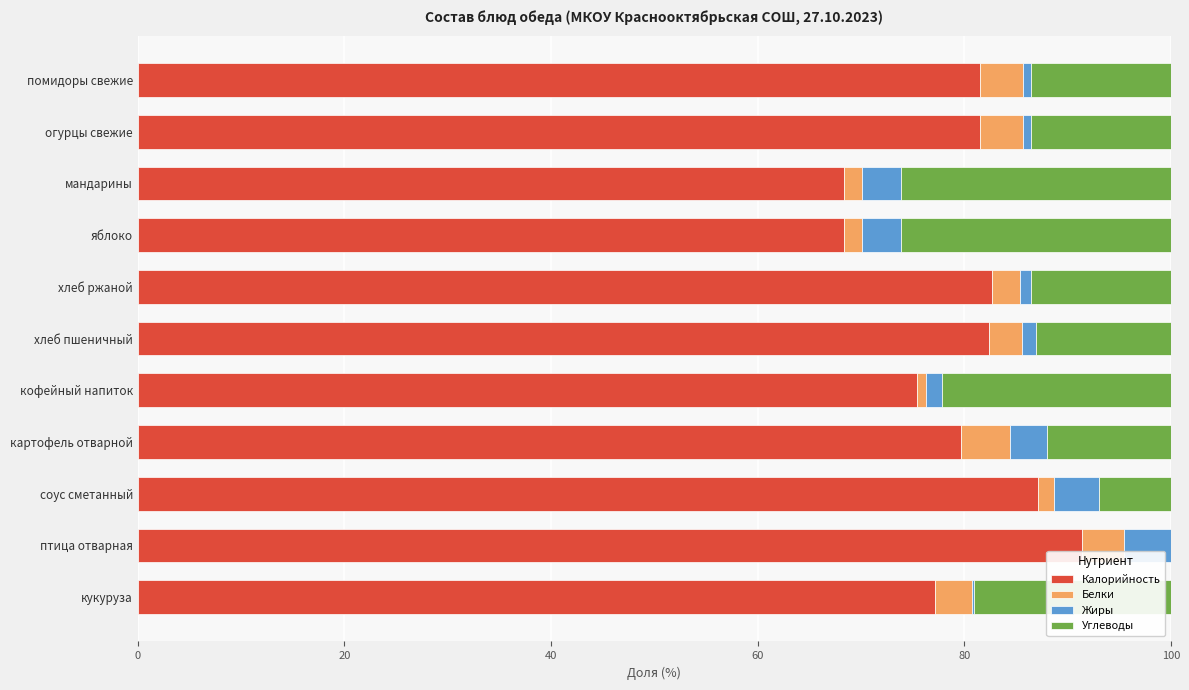

What is the highest value of the Калорийность series?

91.4